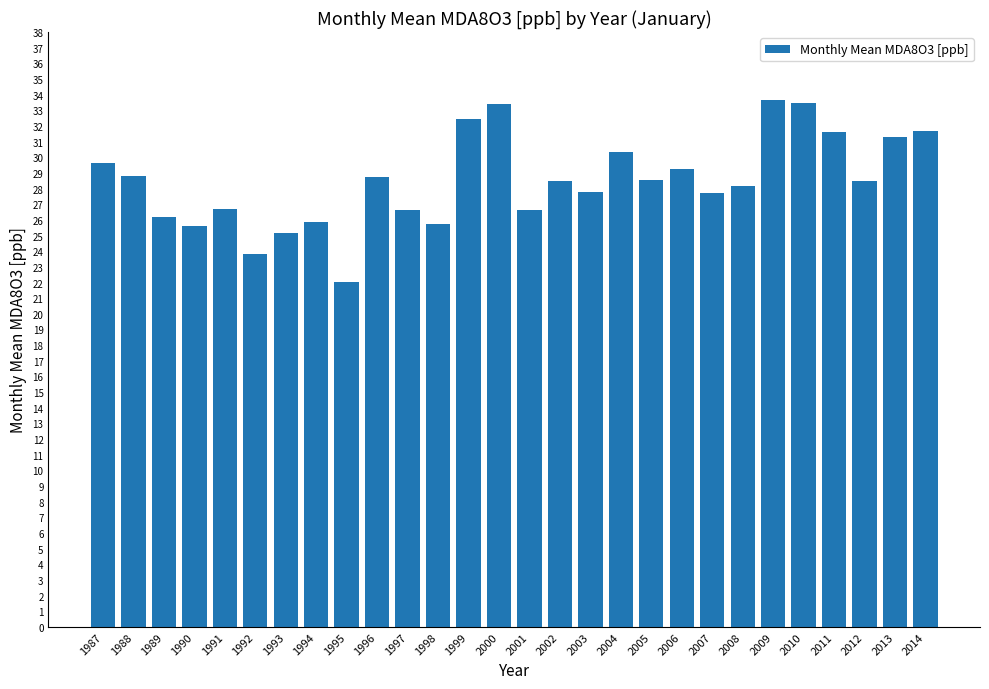

Which category has the lowest value across all series?

1995